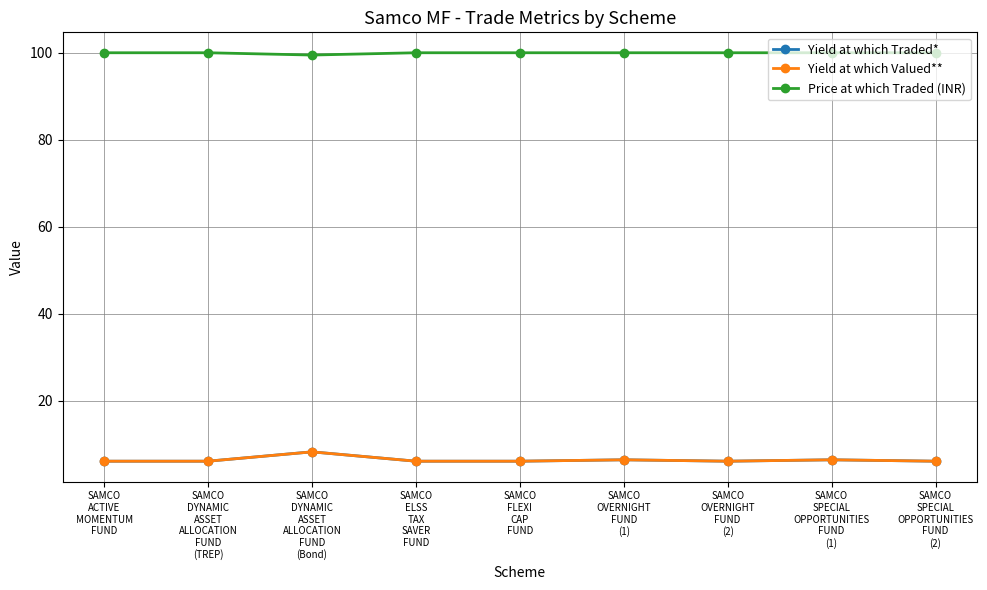

True or false: Price at which Traded (INR) and Yield at which Valued** cross at least once.

False